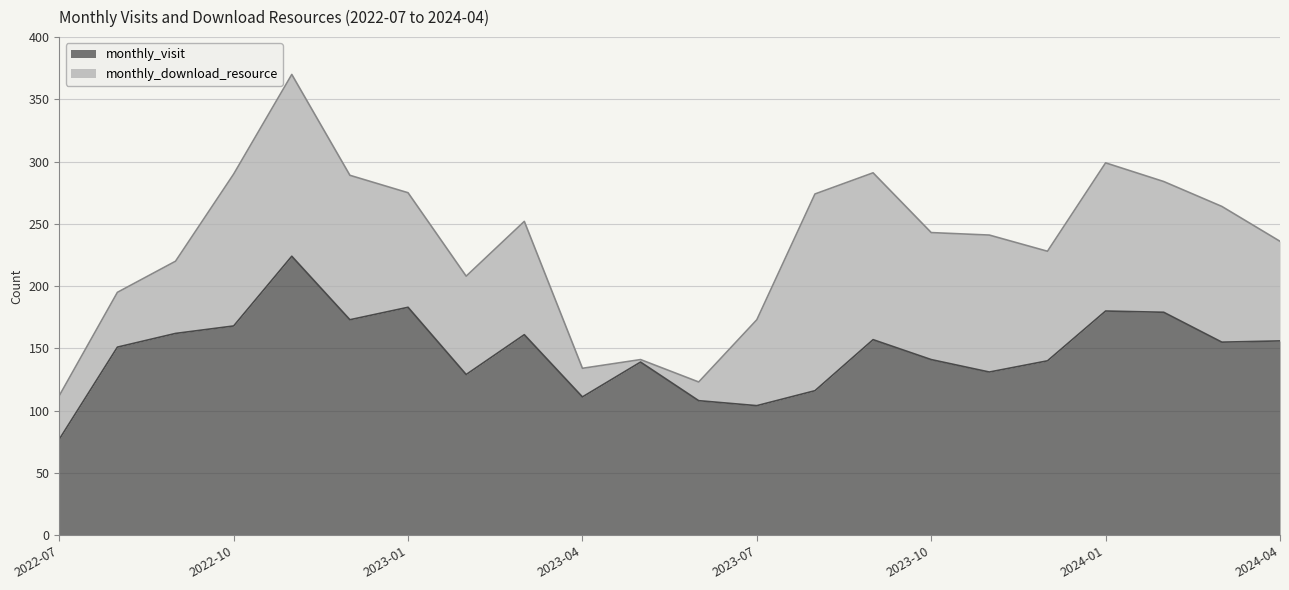

Is it true that the value at 2022-12 is 173?

True